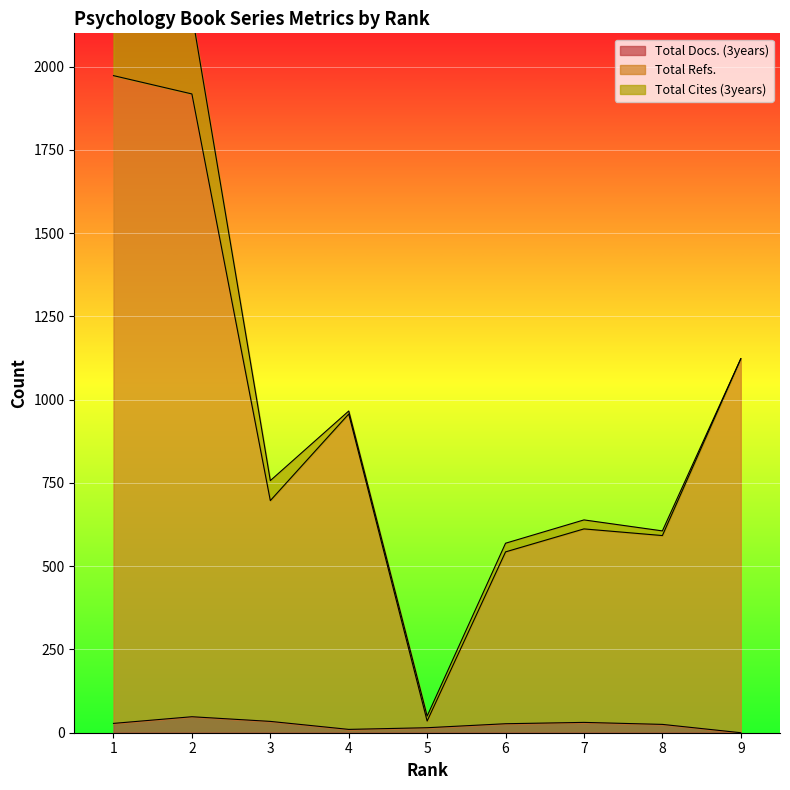

The Total Docs. (3years) series shows 48 at 2. True or false?

True